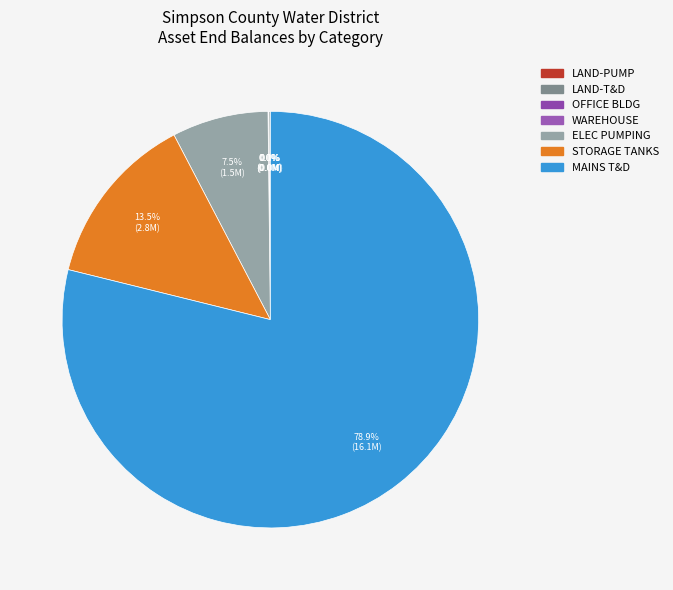

Is there a majority slice in this chart?

Yes